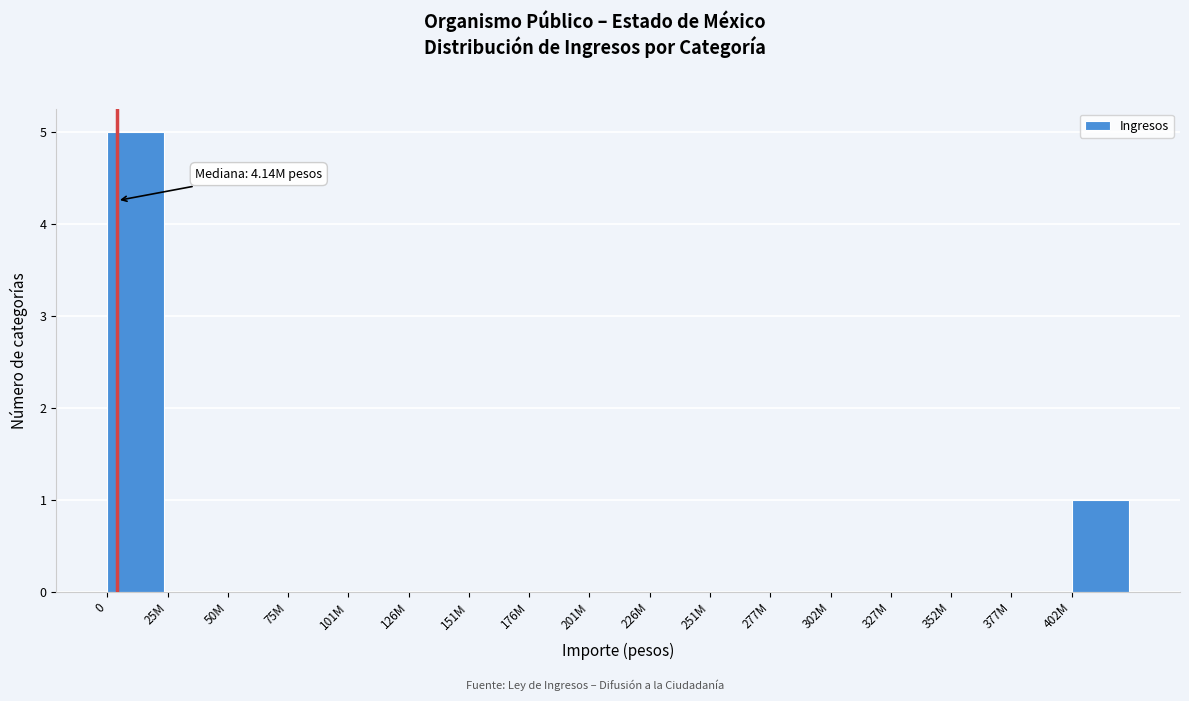

Reading right to left, extract all data points from this chart.

402M=1	377M=0	352M=0	327M=0	302M=0	277M=0	251M=0	226M=0	201M=0	176M=0	151M=0	126M=0	101M=0	75M=0	50M=0	25M=0	0=5